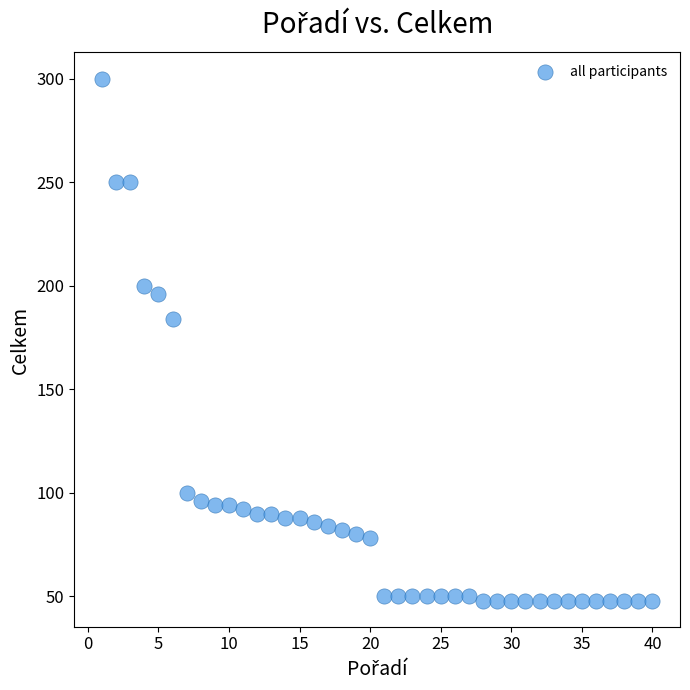

What Y value in the scatter plot is closest to 174?

184